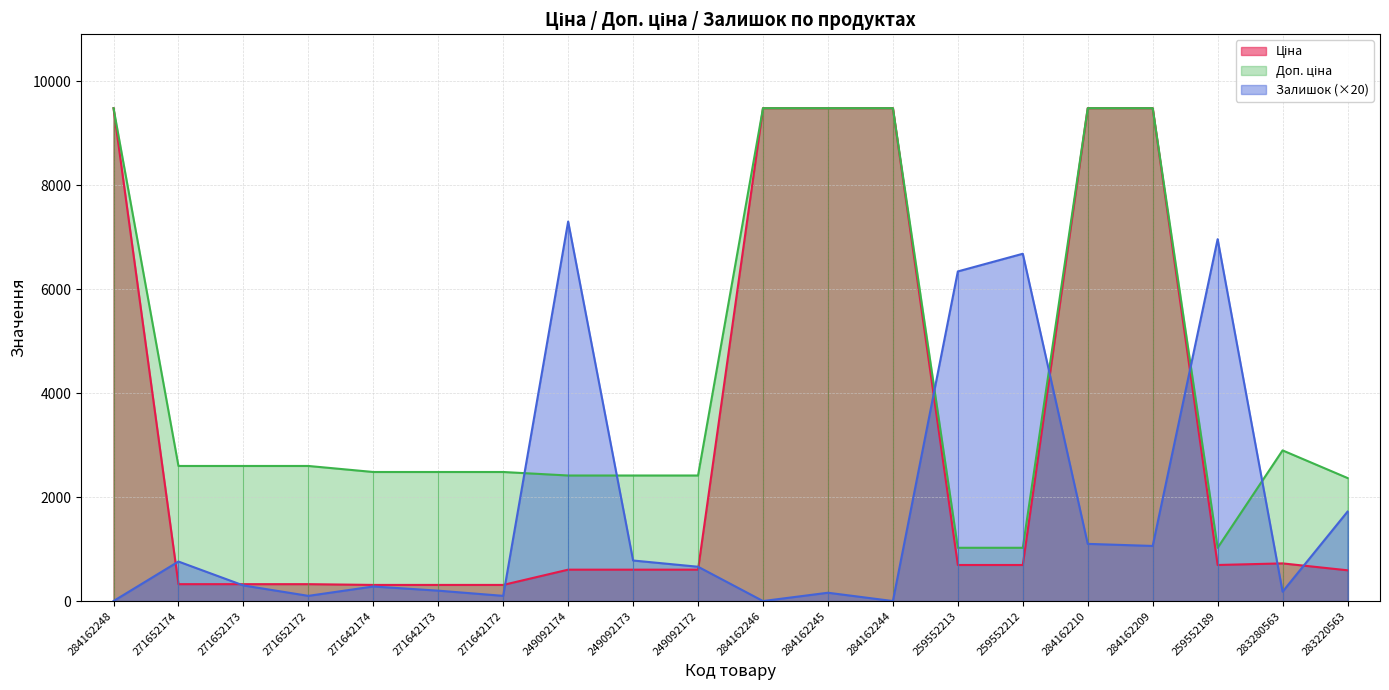

The Залишок series shows 3468.3 at 284162244. True or false?

False